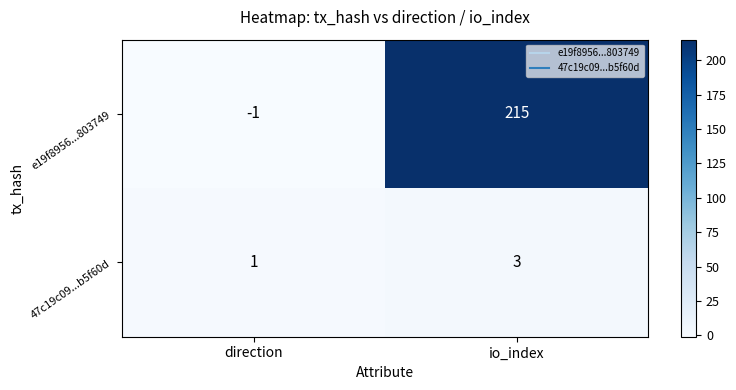

Reading right to left, list all the values displayed in this chart.

e19f8956...803749: 215	-1
47c19c09...b5f60d: 3	1